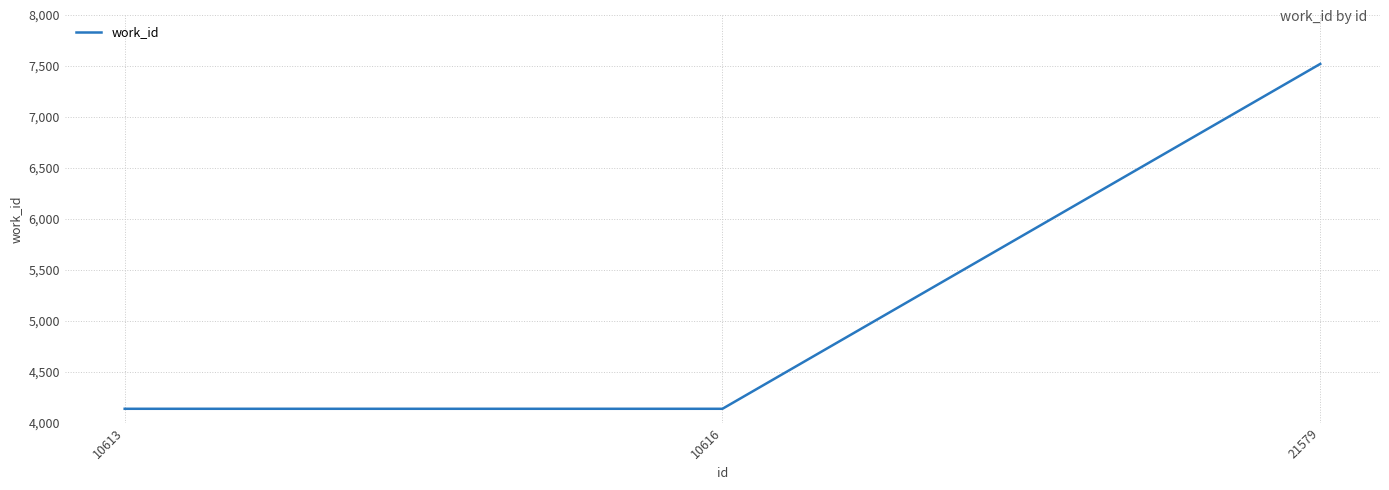

The value at 10613 is 4136. True or false?

True